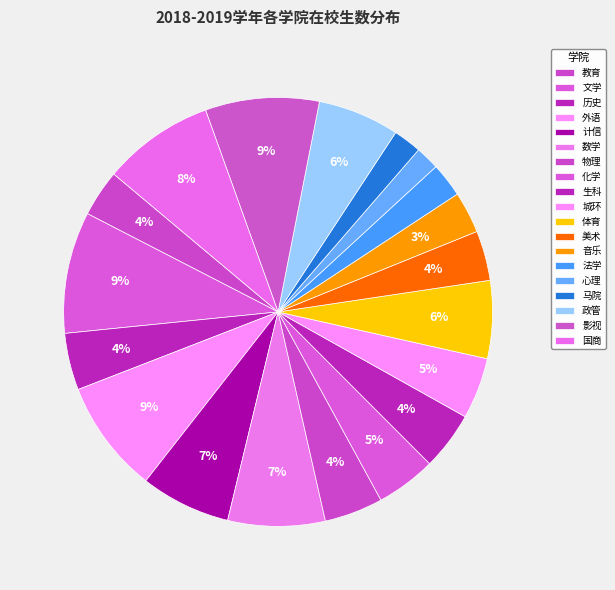

Does 教育 represent more than half of the total?

No